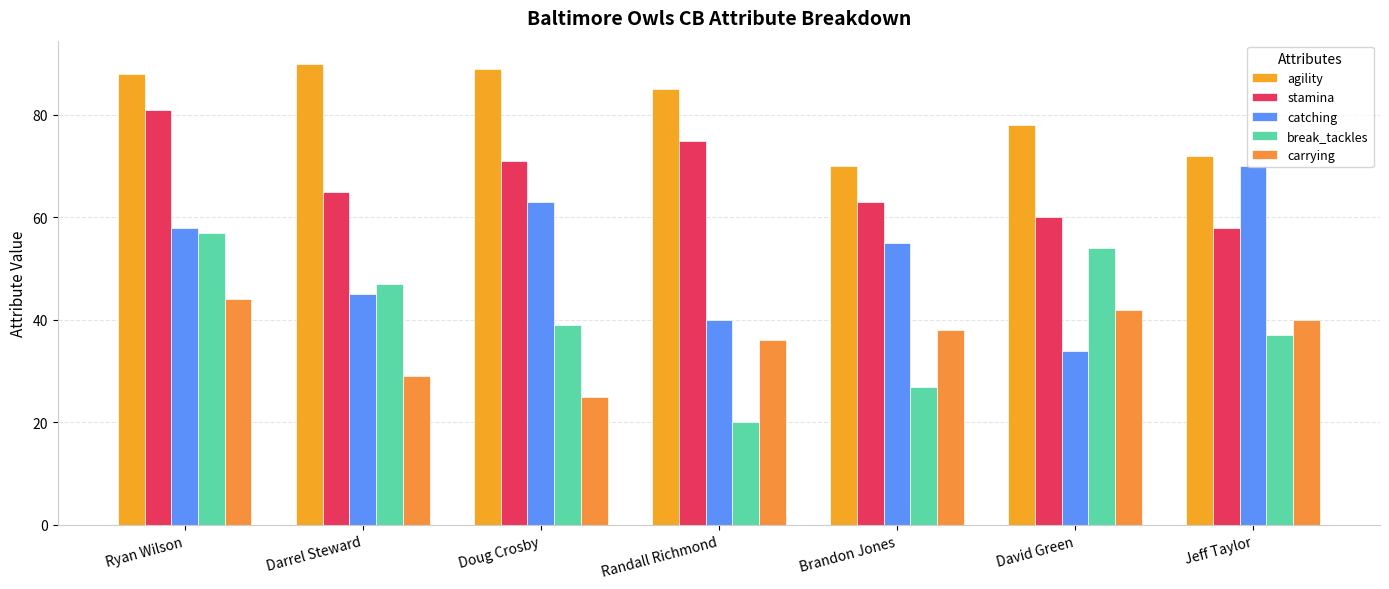

At how many categories does at least one series exceed 74?

5